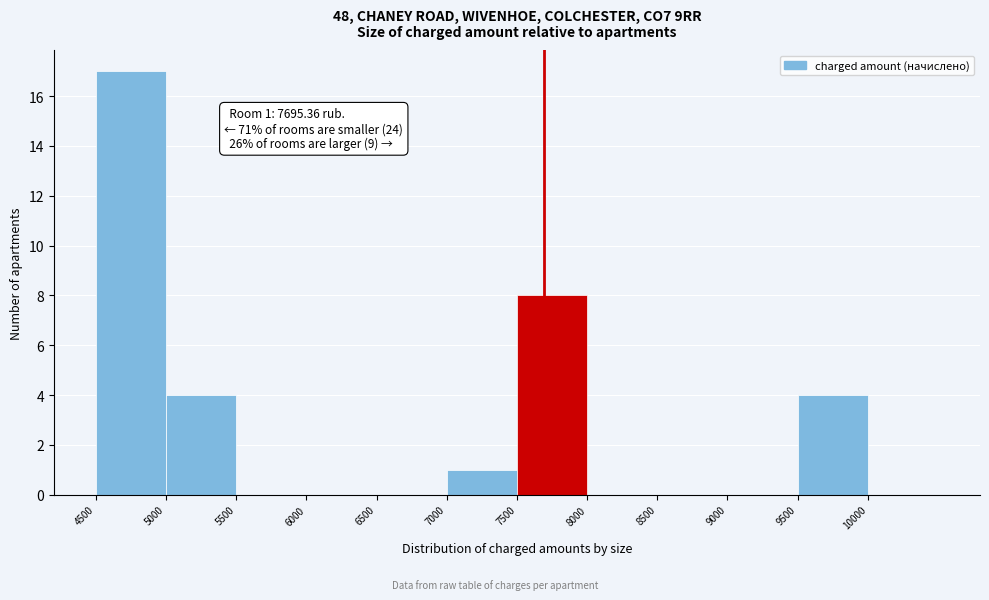

Which range on the x-axis has the tallest bar?

4500 to 5000